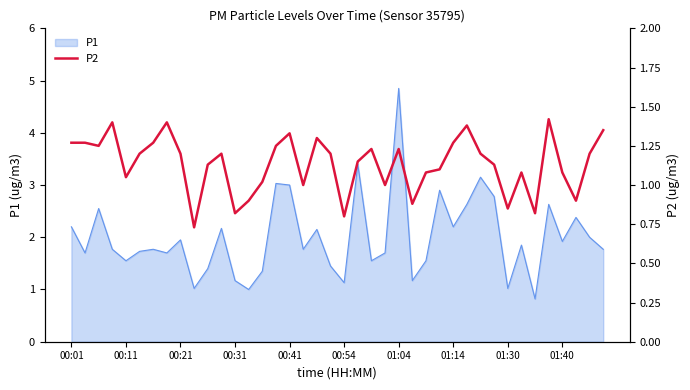

Is it true that P1 equals 0.6 at 00:21?

False